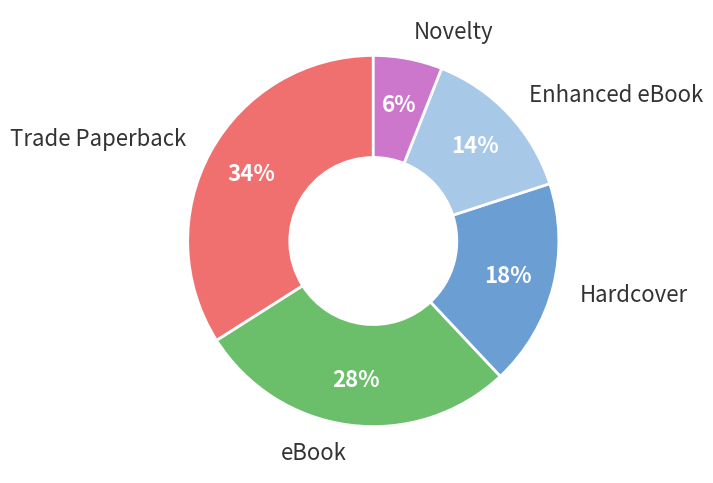

What is the smallest slice in the pie chart?

Novelty